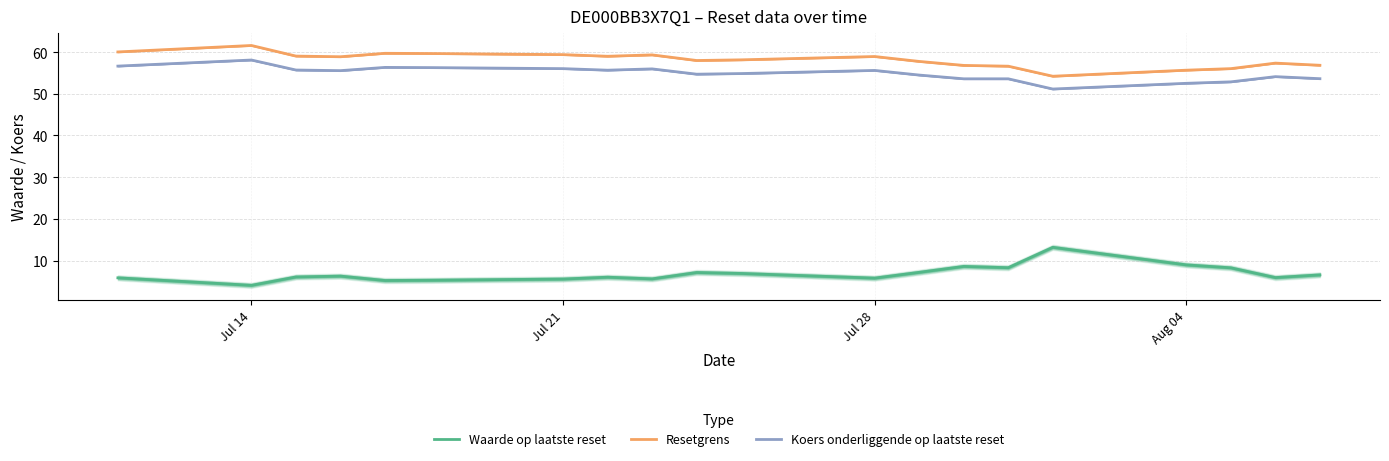

True or false: Resetgrens and Waarde op laatste reset intersect in this chart.

False